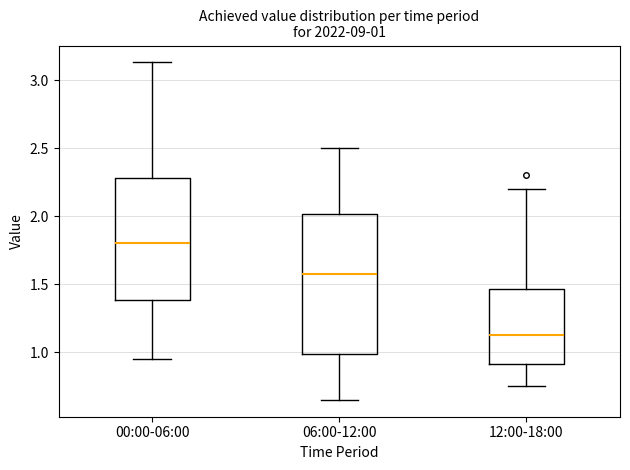

Which box is the tallest, from its lower edge to its upper edge?

06:00-12:00